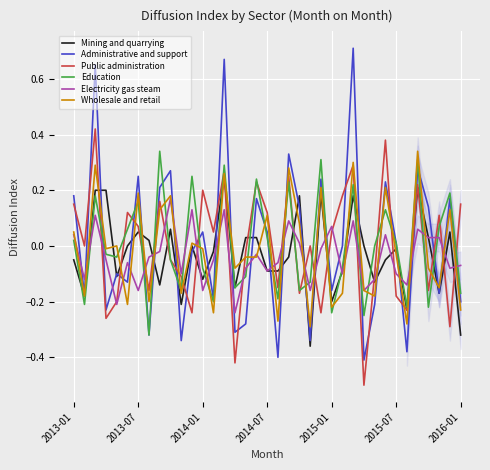

What is the minimum value shown in the chart?

-0.5